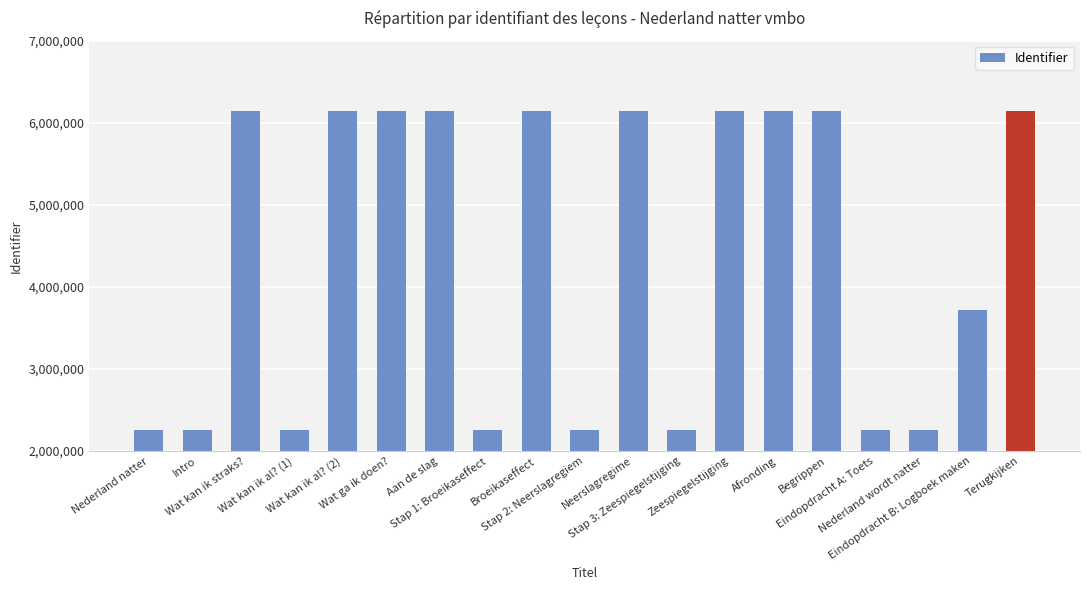

What is the change in value from Intro to Wat ga ik doen??

+3895532